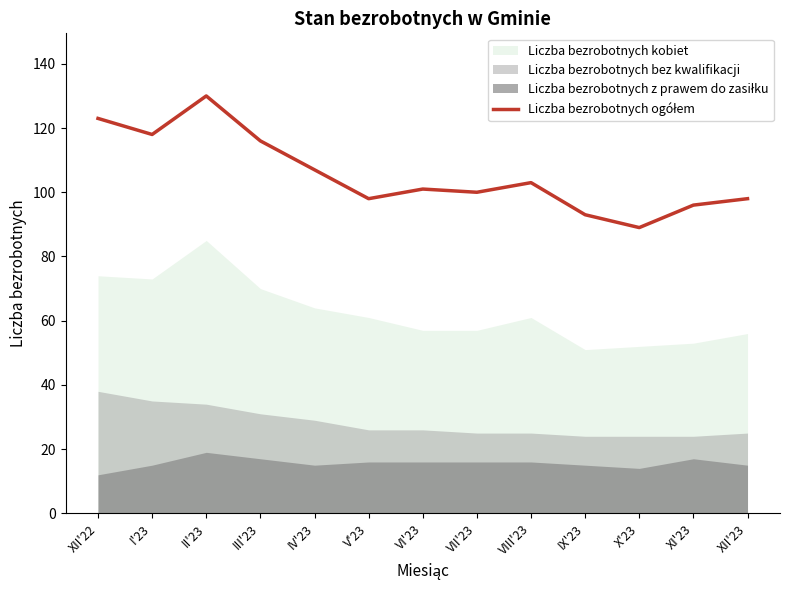

Approximately how many times larger is the value at III'23 compared to V'23?

1.2